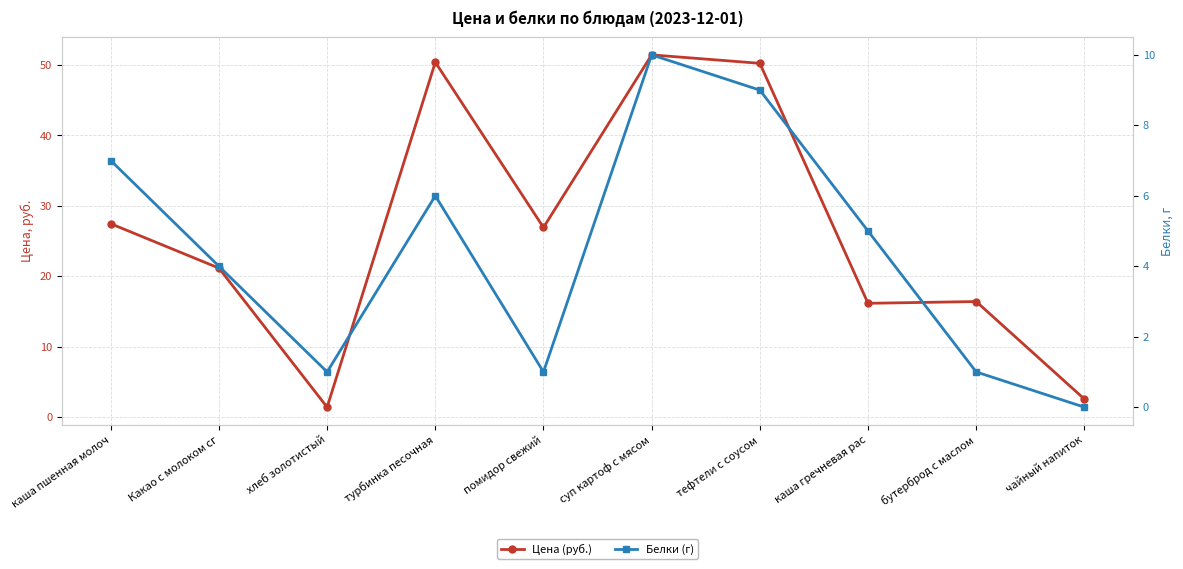

What is the label of the 6th point from the left?

суп картоф с мясом